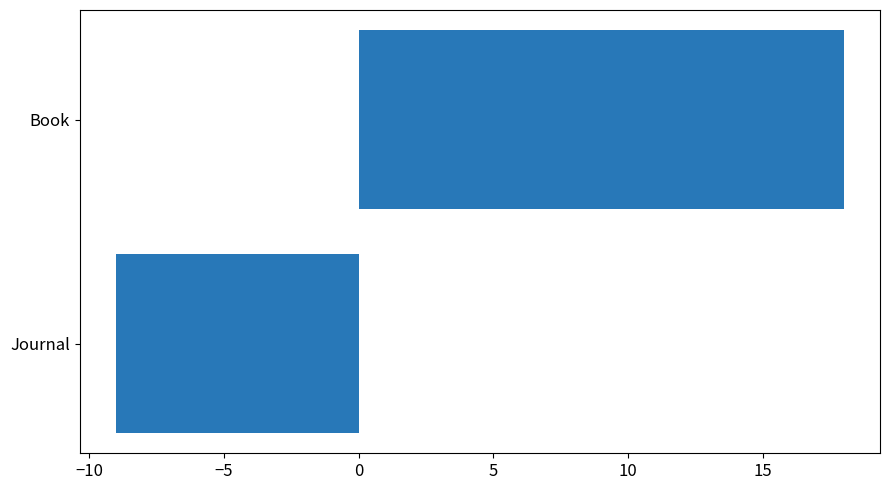

What is the smallest value displayed?

-9